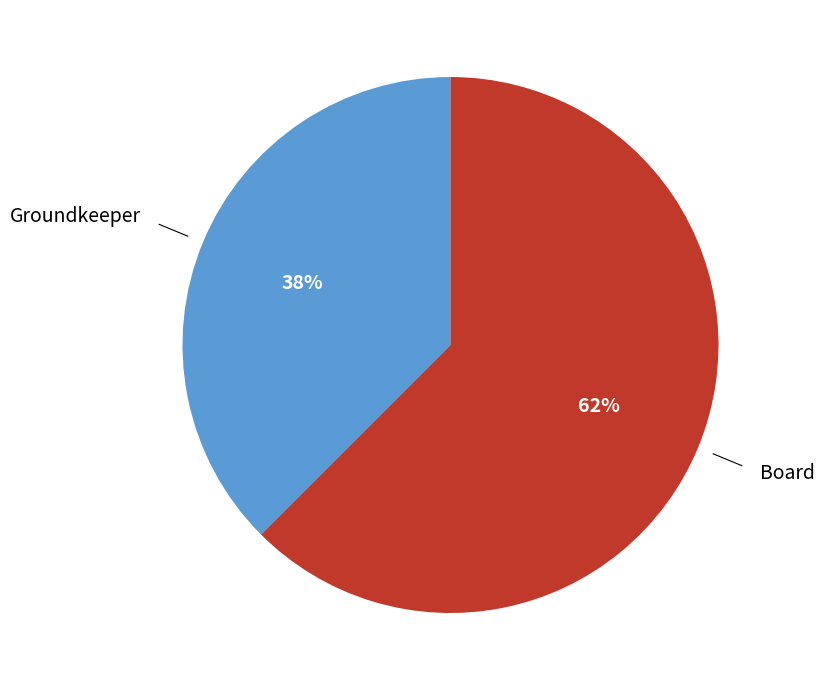

To the nearest percent, what is the average slice percentage?

50%